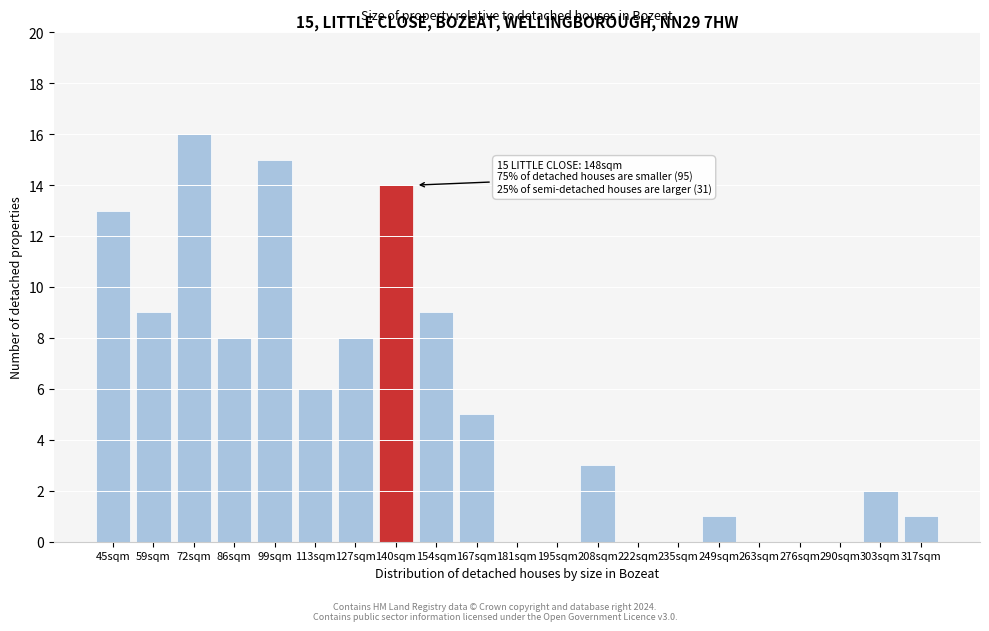

Reading left to right, extract all data points from this chart.

45sqm=13	59sqm=9	72sqm=16	86sqm=8	99sqm=15	113sqm=6	127sqm=8	140sqm=14	154sqm=9	167sqm=5	181sqm=0	195sqm=0	208sqm=3	222sqm=0	235sqm=0	249sqm=1	263sqm=0	276sqm=0	290sqm=0	303sqm=2	317sqm=1